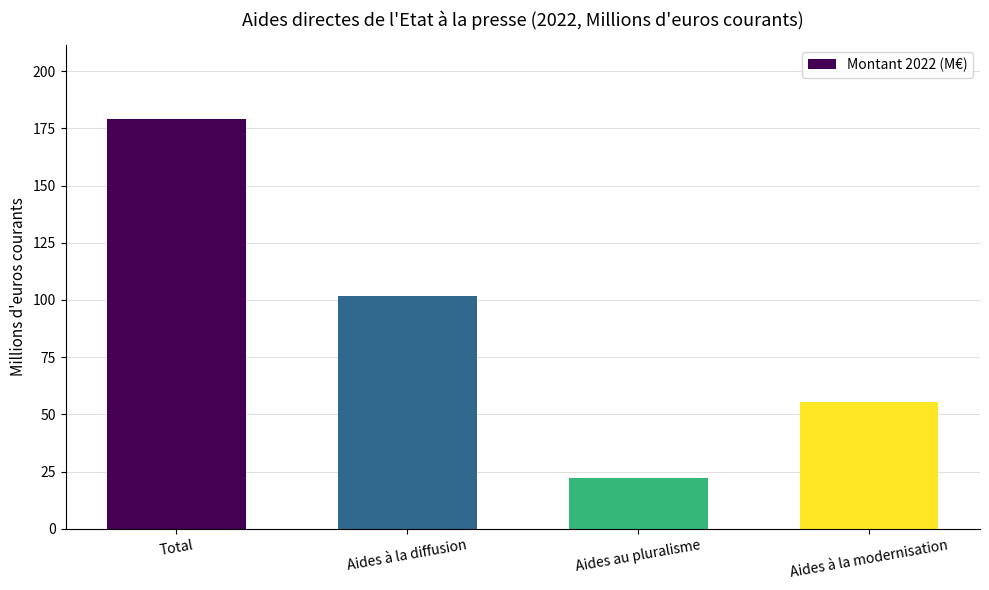

How many bars are there in total?

4